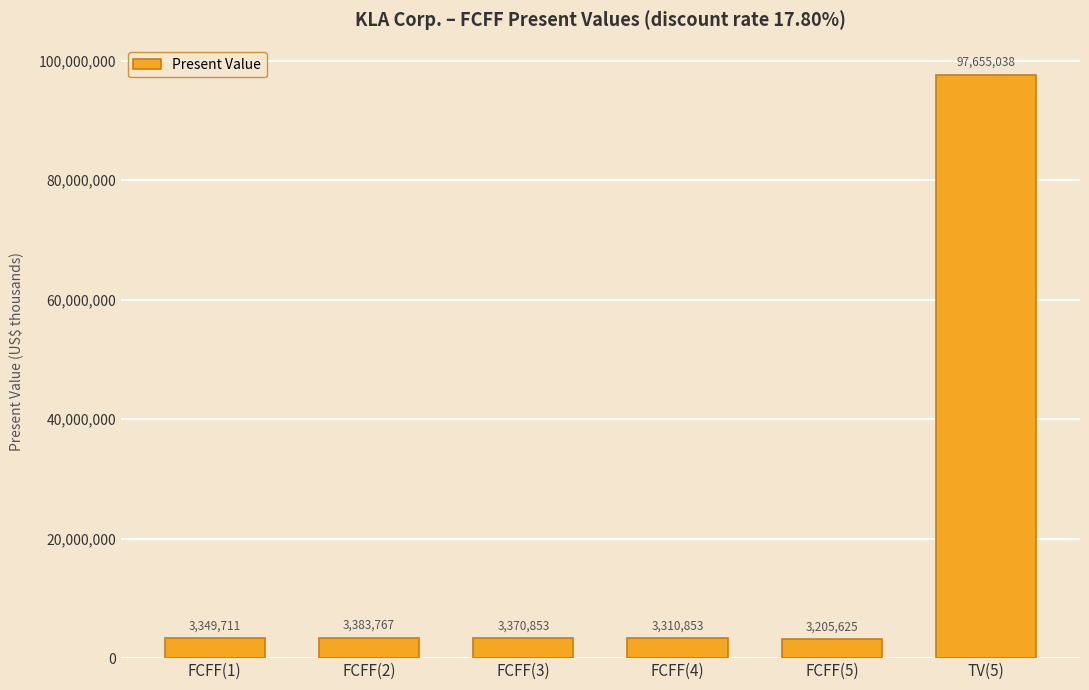

At which label is the value closest to 50430331?

FCFF(2)